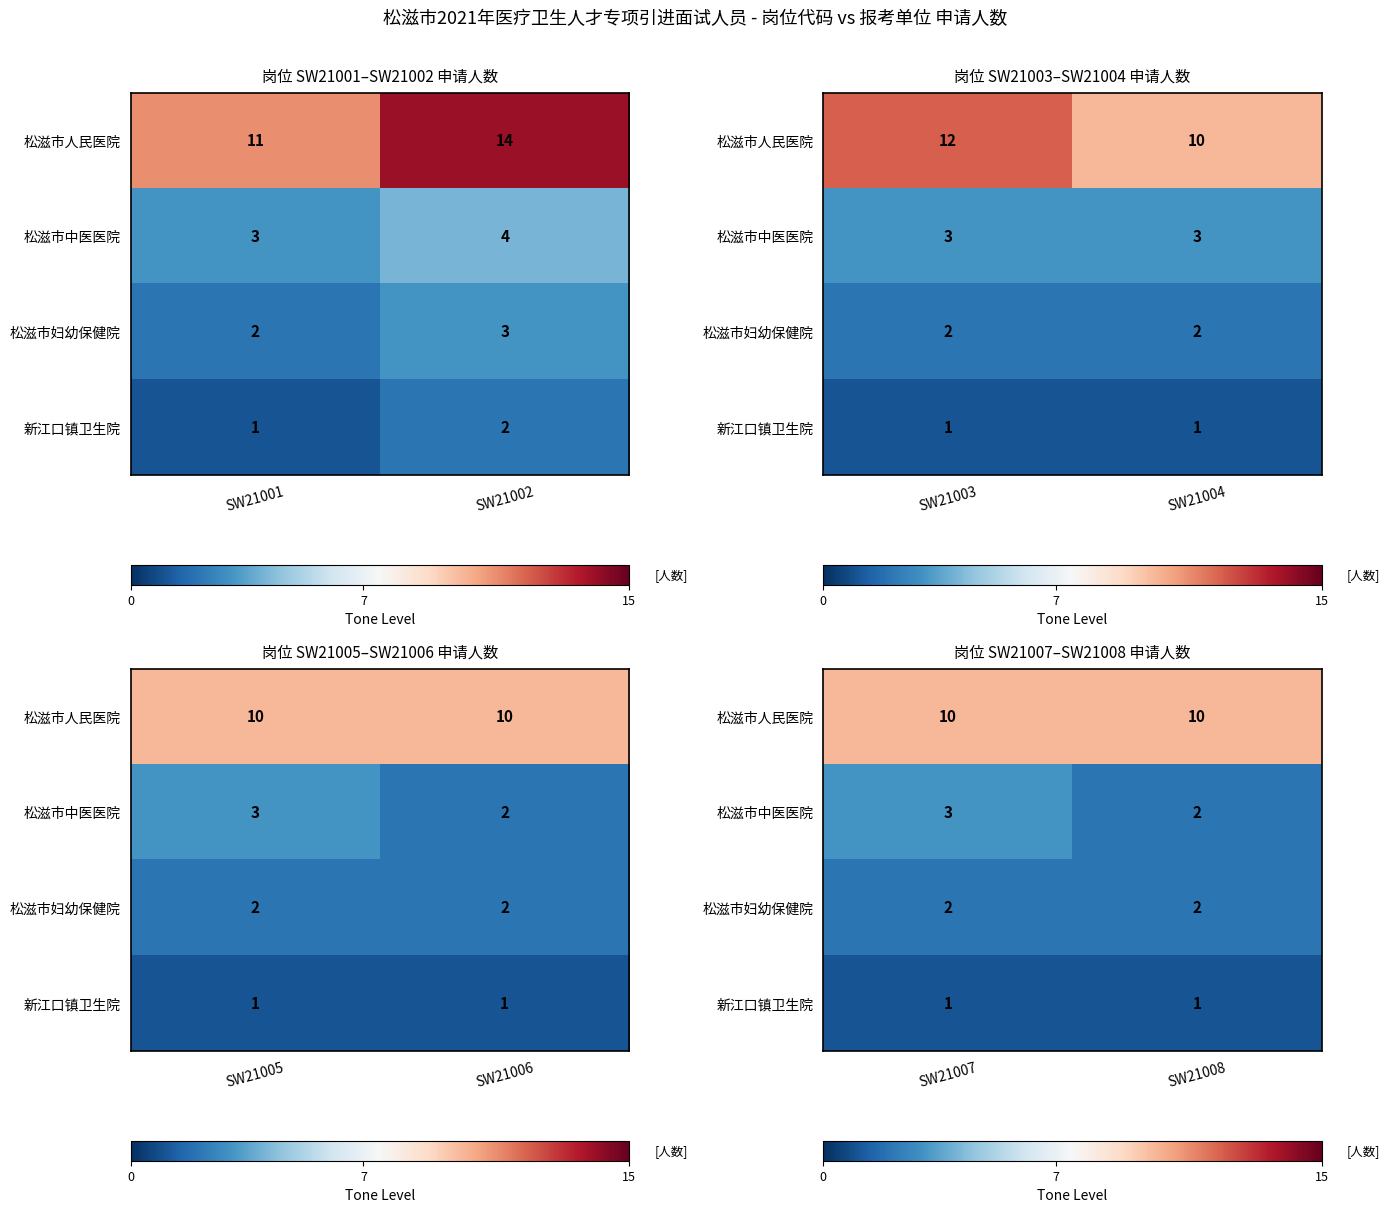

List the series in order of their peak value, lowest first.

新江口镇卫生院, 松滋市妇幼保健院, 松滋市中医医院, 松滋市人民医院